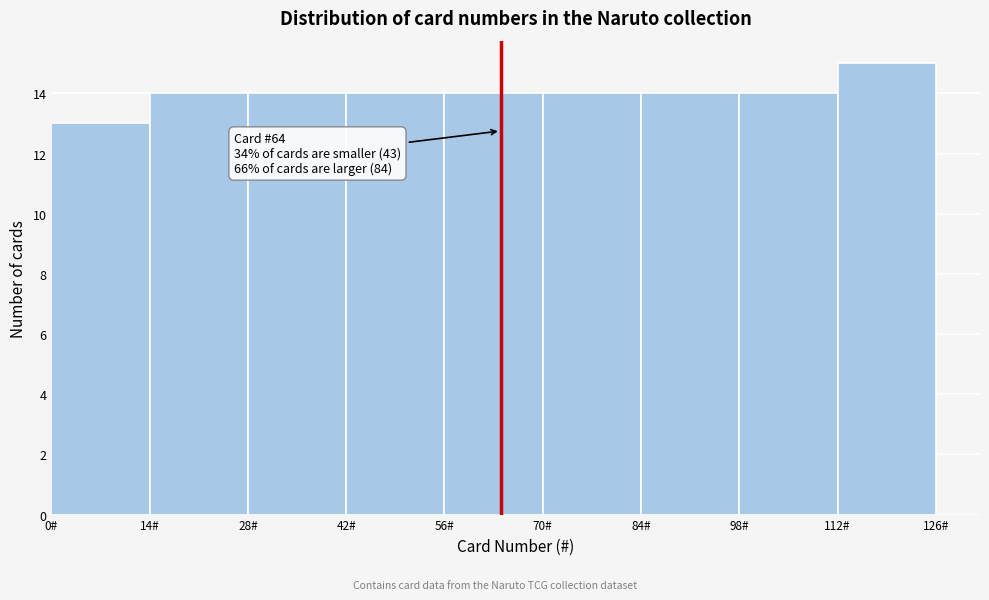

Which range on the x-axis has the tallest bar?

112 to 126